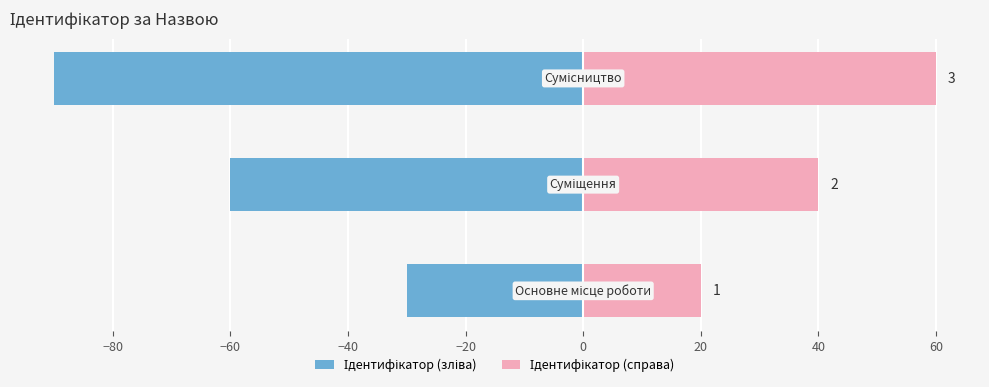

What is the sum of all Ідентифікатор (зліва) values?

-180